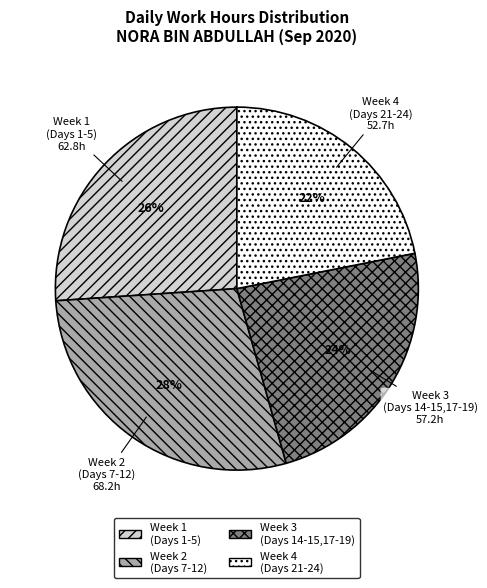

Combined, do Week 4 (Days 21-24) and Week 1 (Days 1-5) account for over 50%?

No